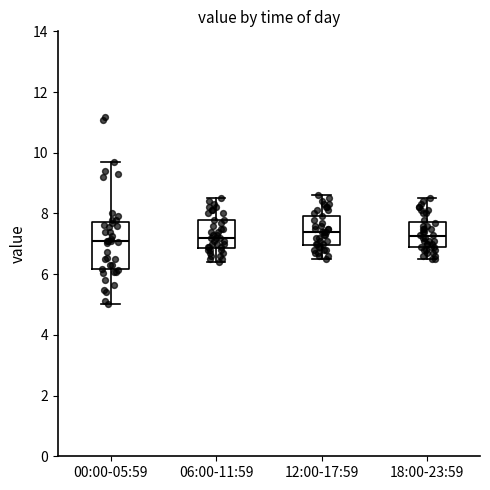

Which box is the tallest, from its lower edge to its upper edge?

00:00-05:59